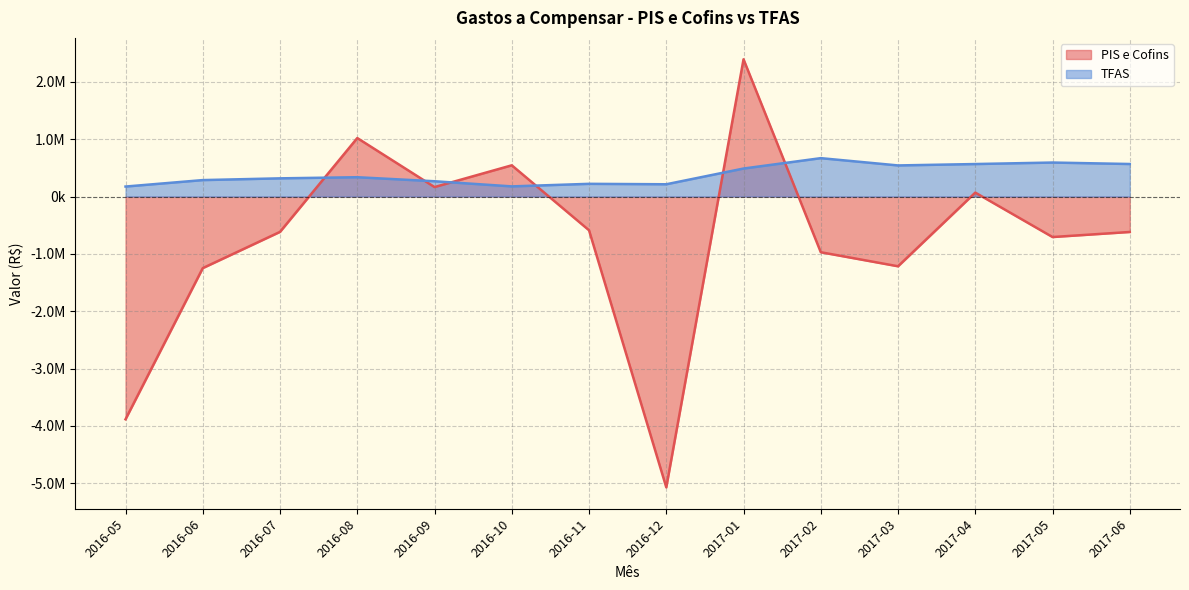

Which series ends up on top after the final intersection of TFAS and PIS e Cofins?

TFAS